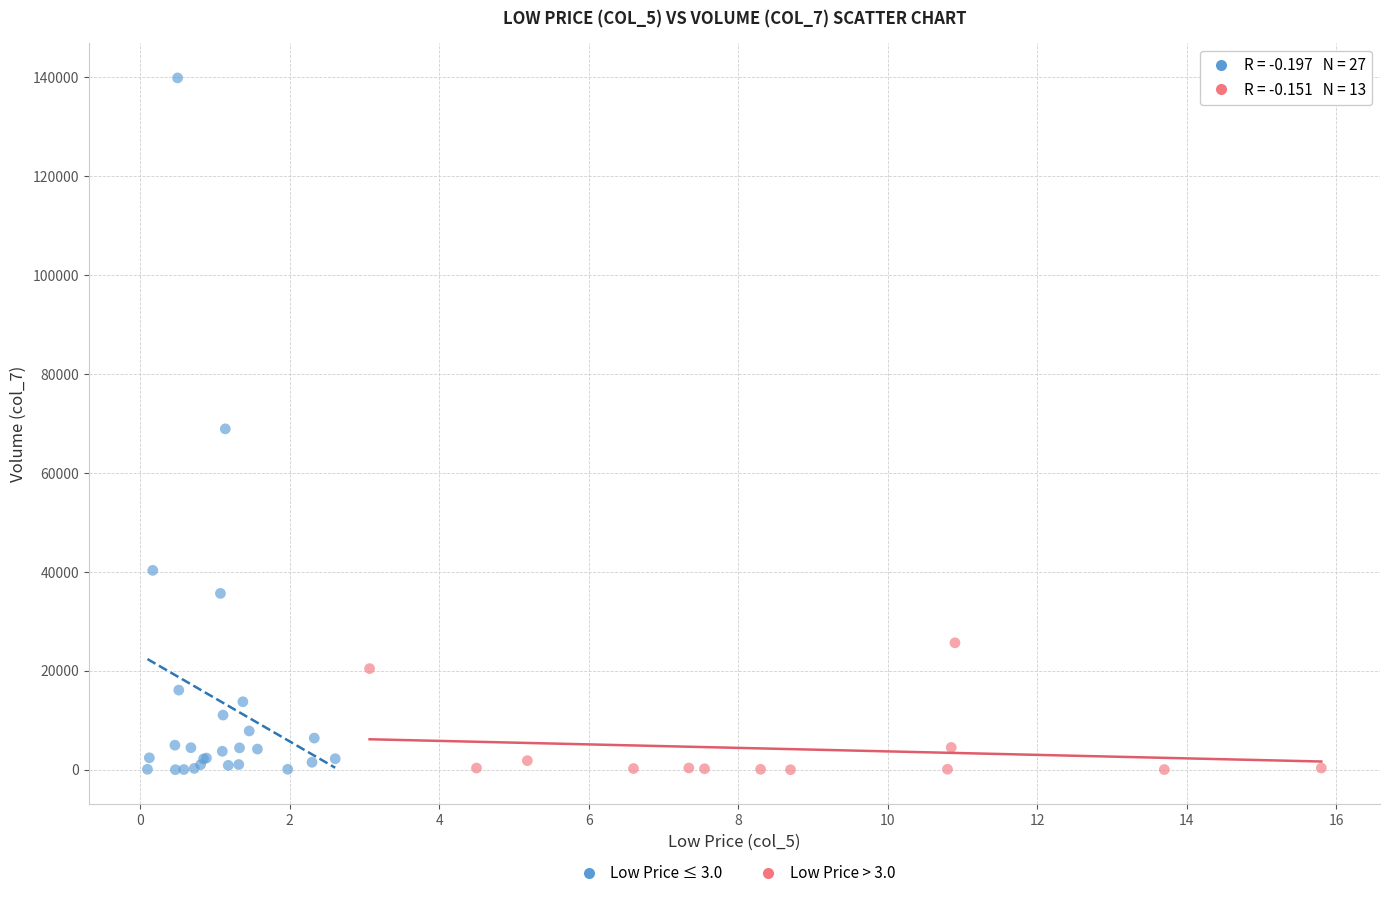

Which series reaches the maximum Y coordinate?

Low Price ≤ 3.0